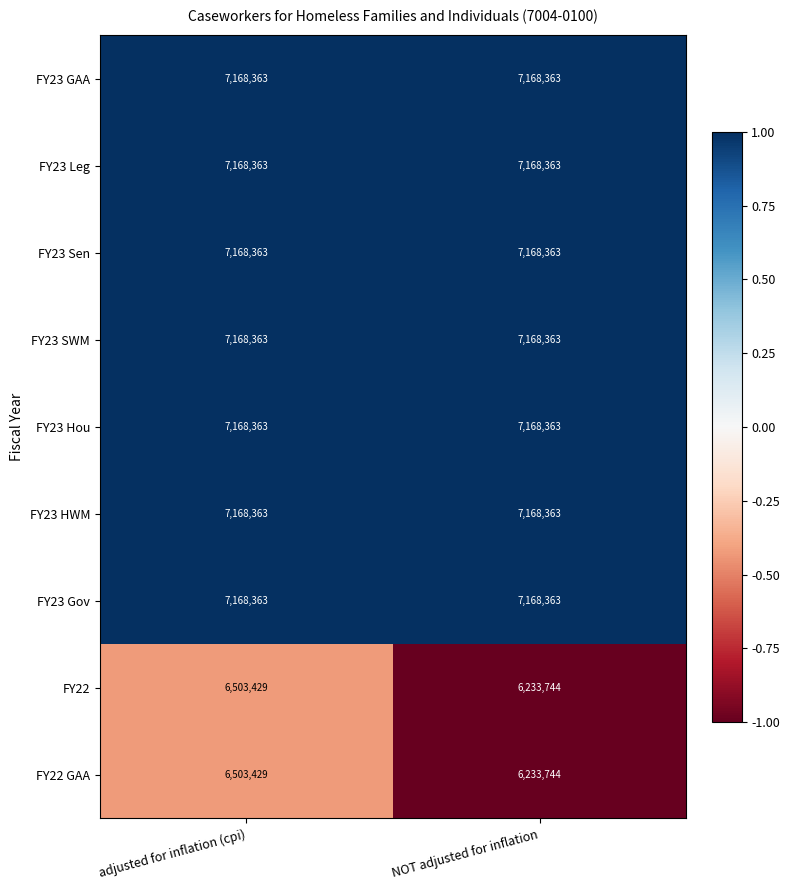

What is the spread (max minus min) of values at NOT adjusted for inflation?

934619